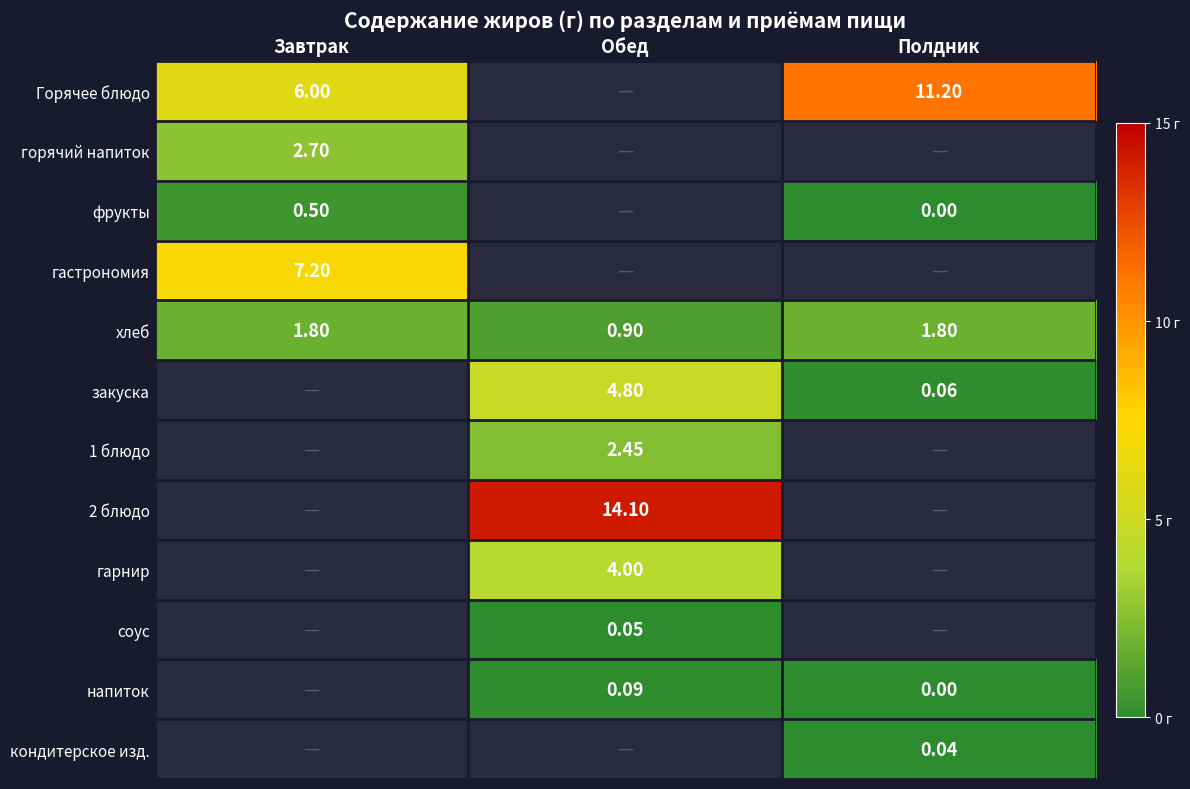

Where is хлеб nearest to the value 1?

Обед